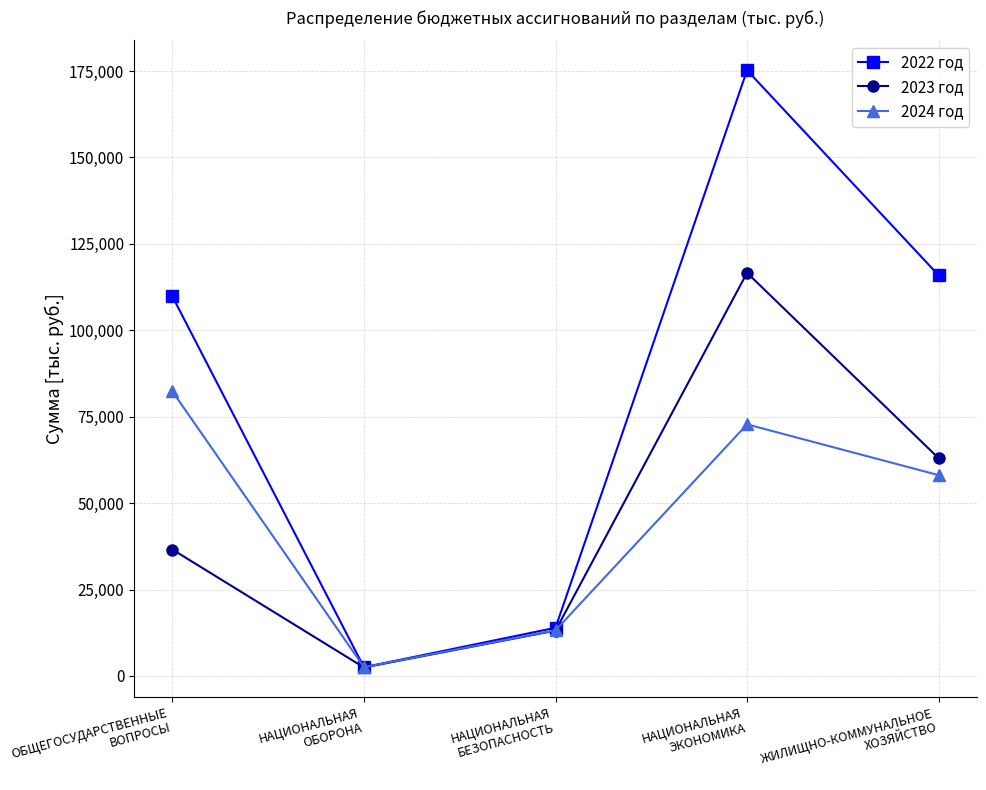

List the series in order of their peak value, highest first.

2022 год, 2023 год, 2024 год